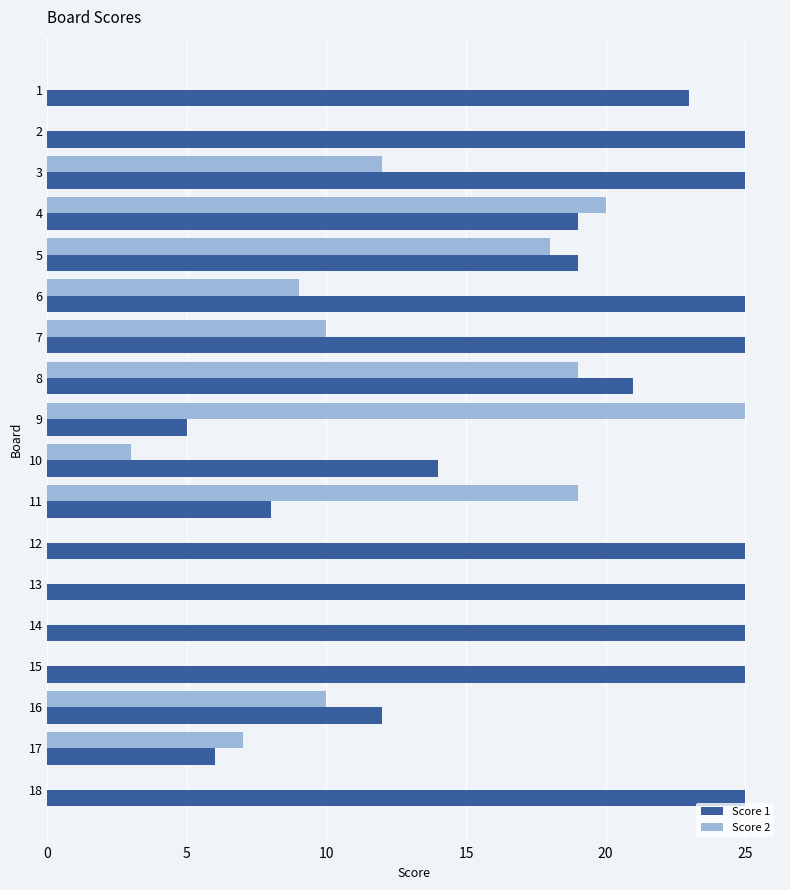

What is the sum of all Score 2 values?

152